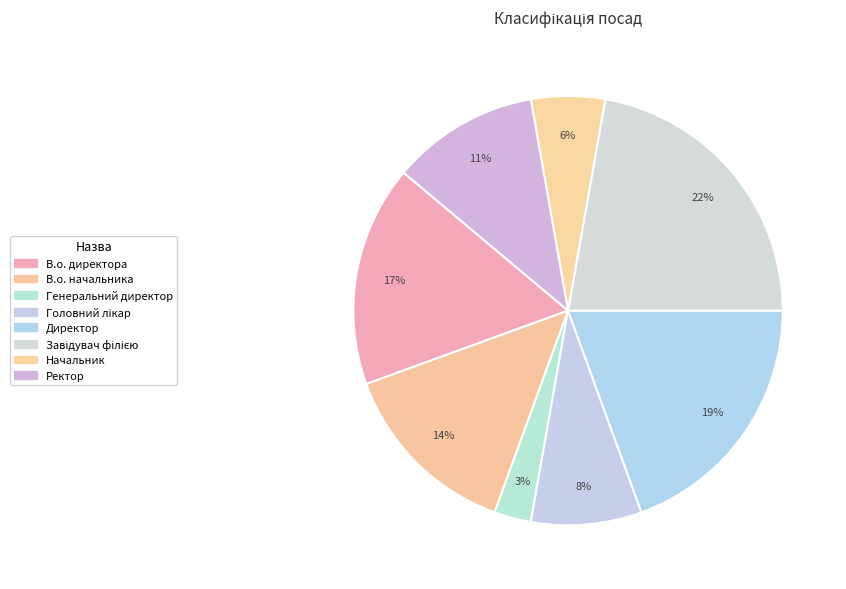

What portion of the pie excludes Завідувач філією?

77.8%